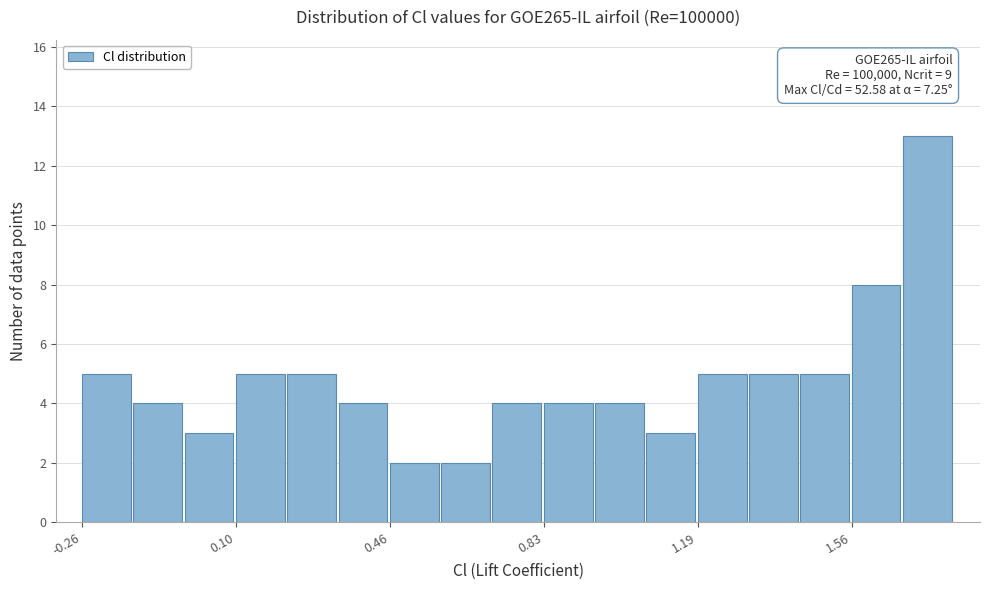

Around what value on the x-axis is the tallest bar? Give the approximate position of its centre, as read against the axis.

1.75